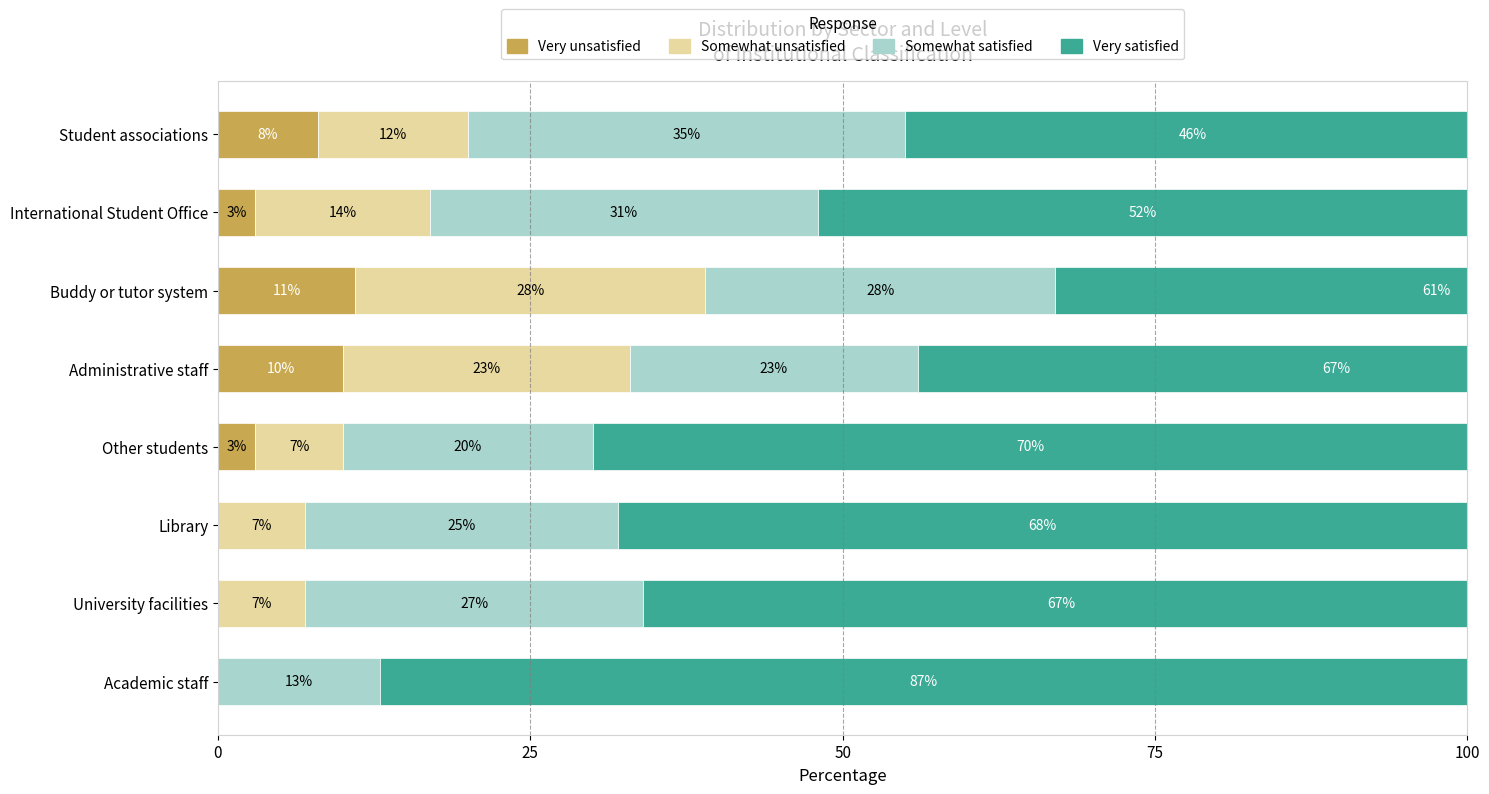

The value of Very satisfied at Buddy or tutor system is 61. True or false?

True